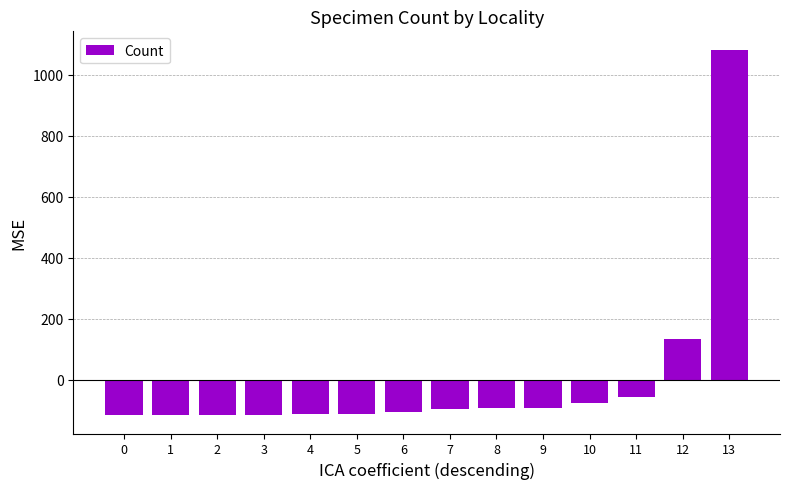

What is the value of the 7th bar from the left?

-107.8